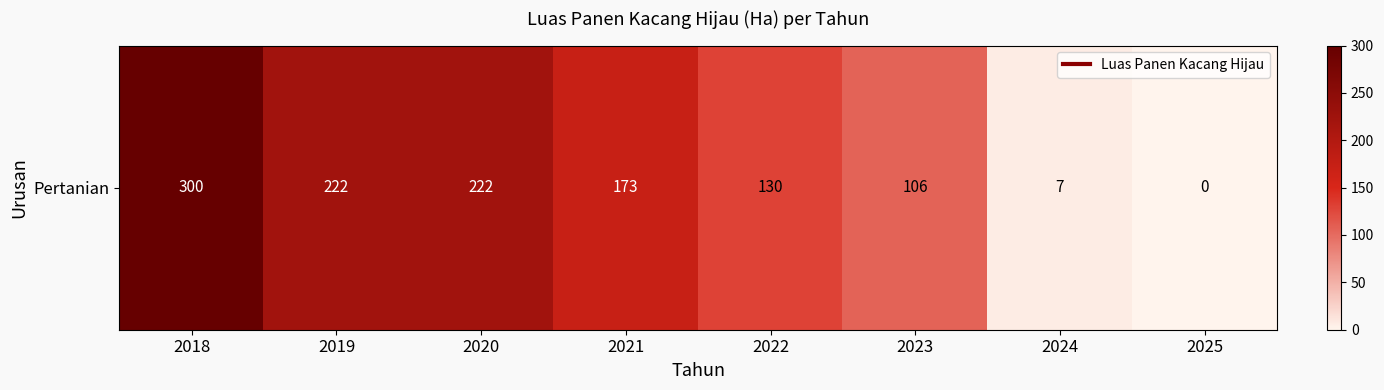

Reading left to right, list all the values displayed in this chart.

300	222	222	173	130	106	7	0